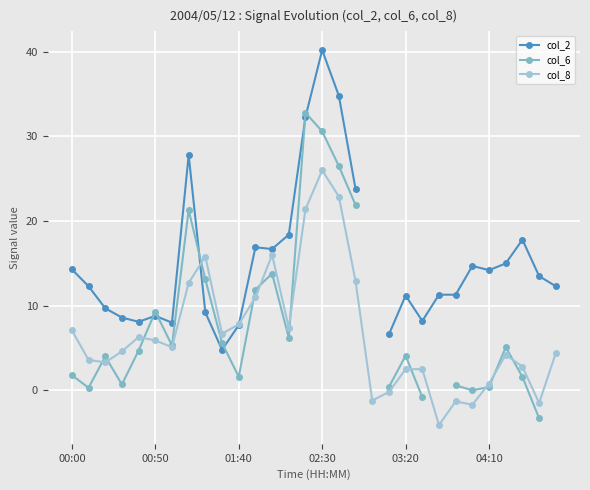

How many values in col_8 are above zero?

24